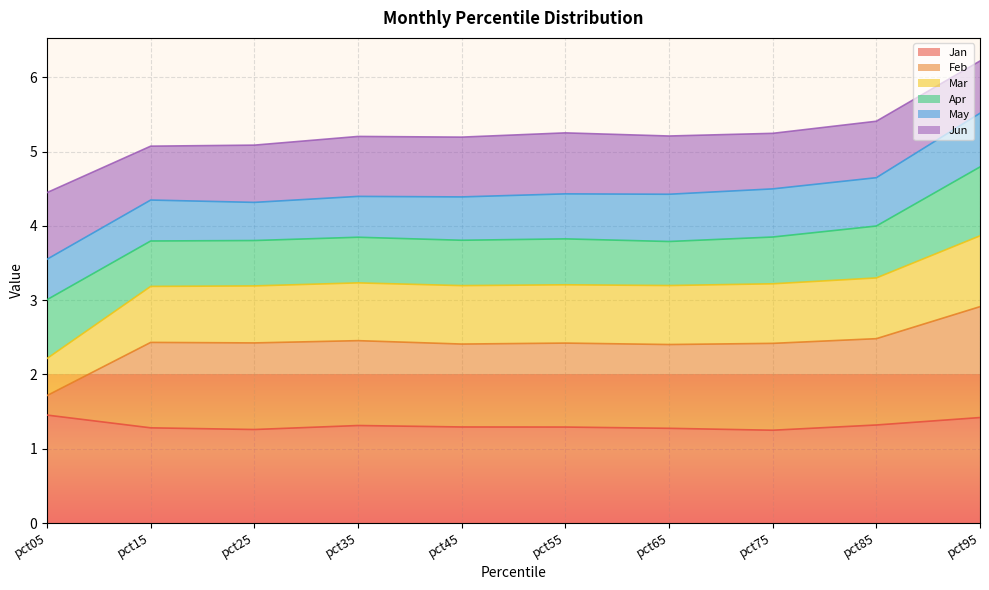

List the labels in order of Jan value, largest first.

pct05, pct95, pct85, pct35, pct45, pct55, pct15, pct65, pct25, pct75